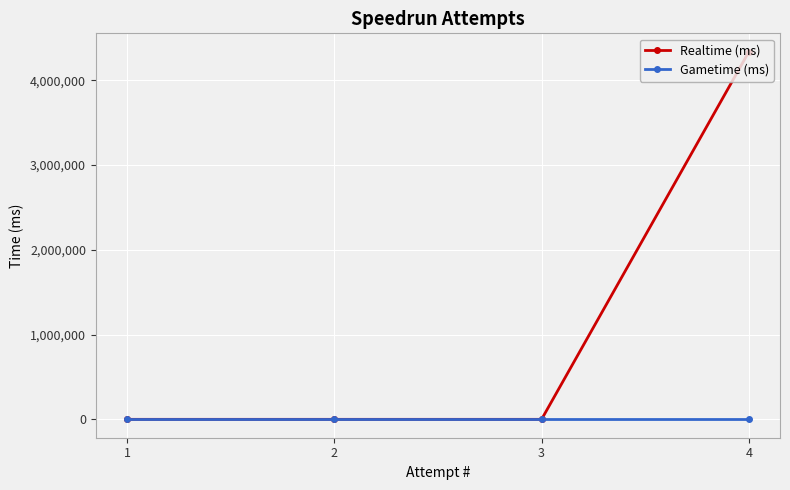

Rank the categories by Realtime (ms) value from lowest to highest.

3, 2, 1, 4